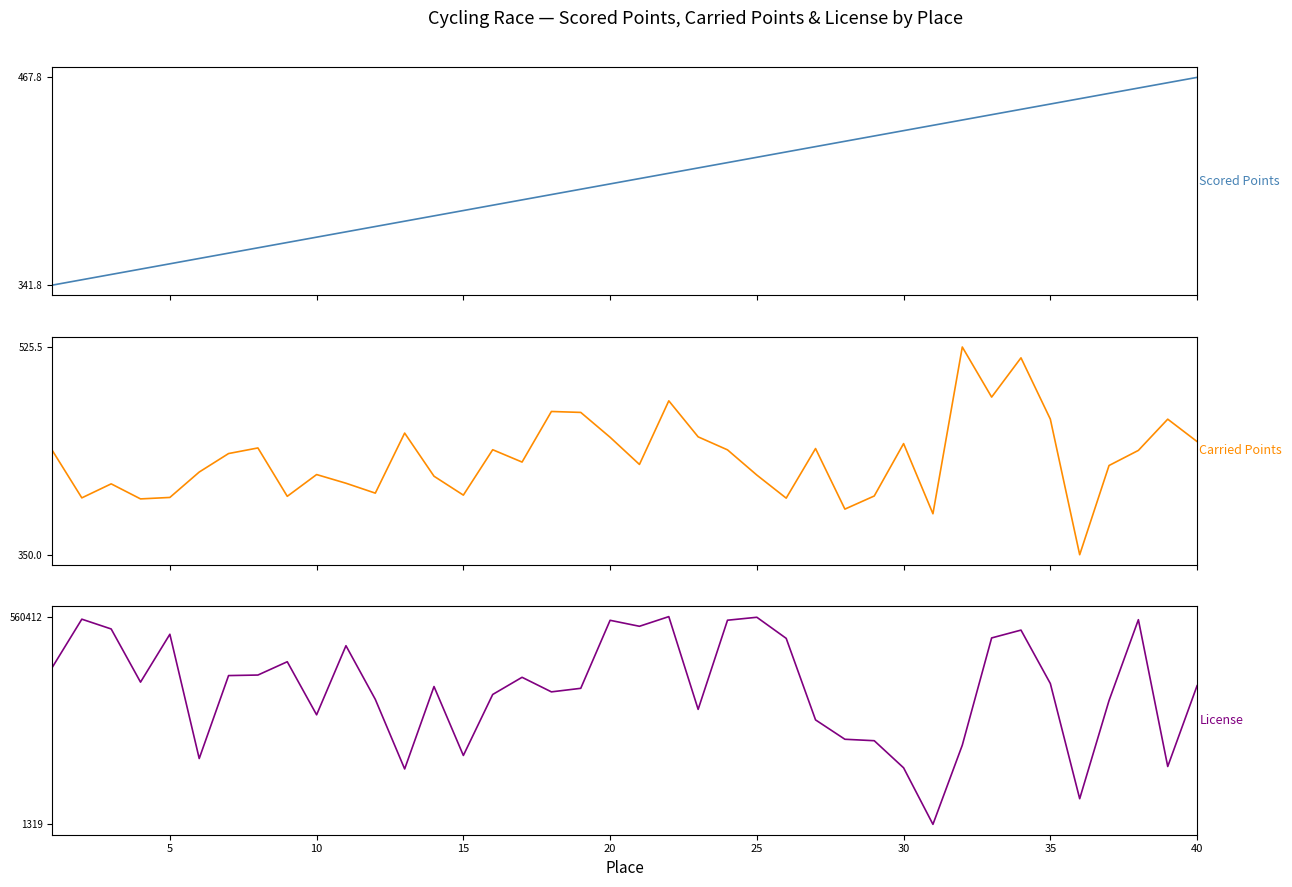

Which series ends up on top after the final intersection of Scored Points and Carried Points?

Scored Points